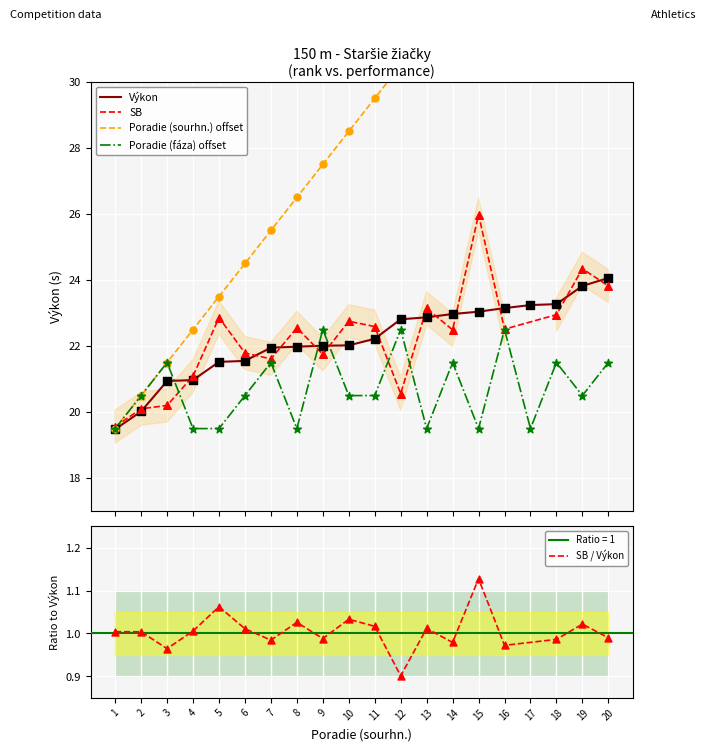

Which series contains the highest Y value?

Poradie (sourhn.)